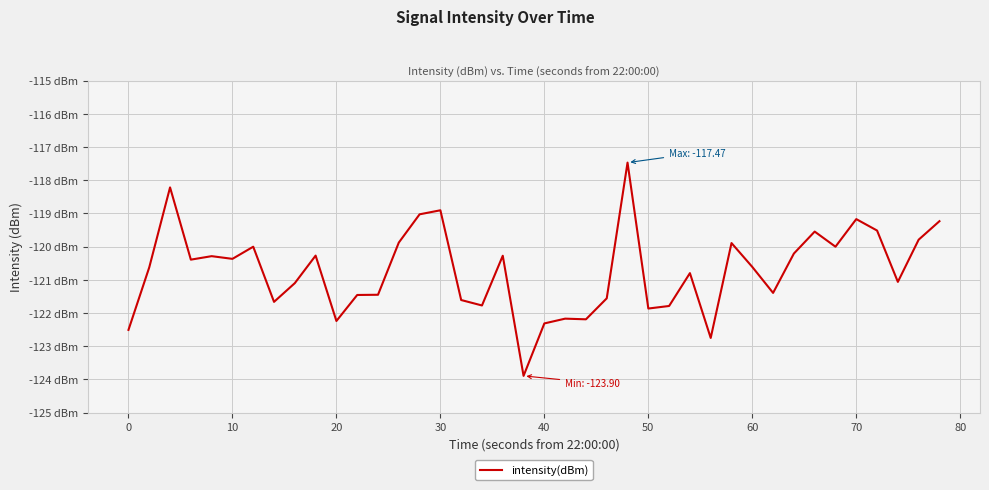

Count the number of values greater than -120.

11